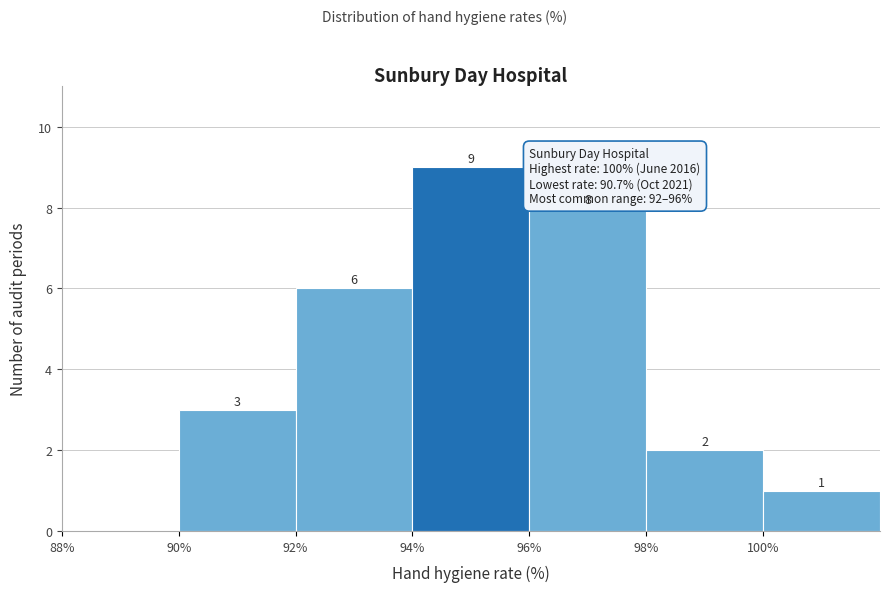

Which range on the x-axis has the tallest bar?

94 to 96